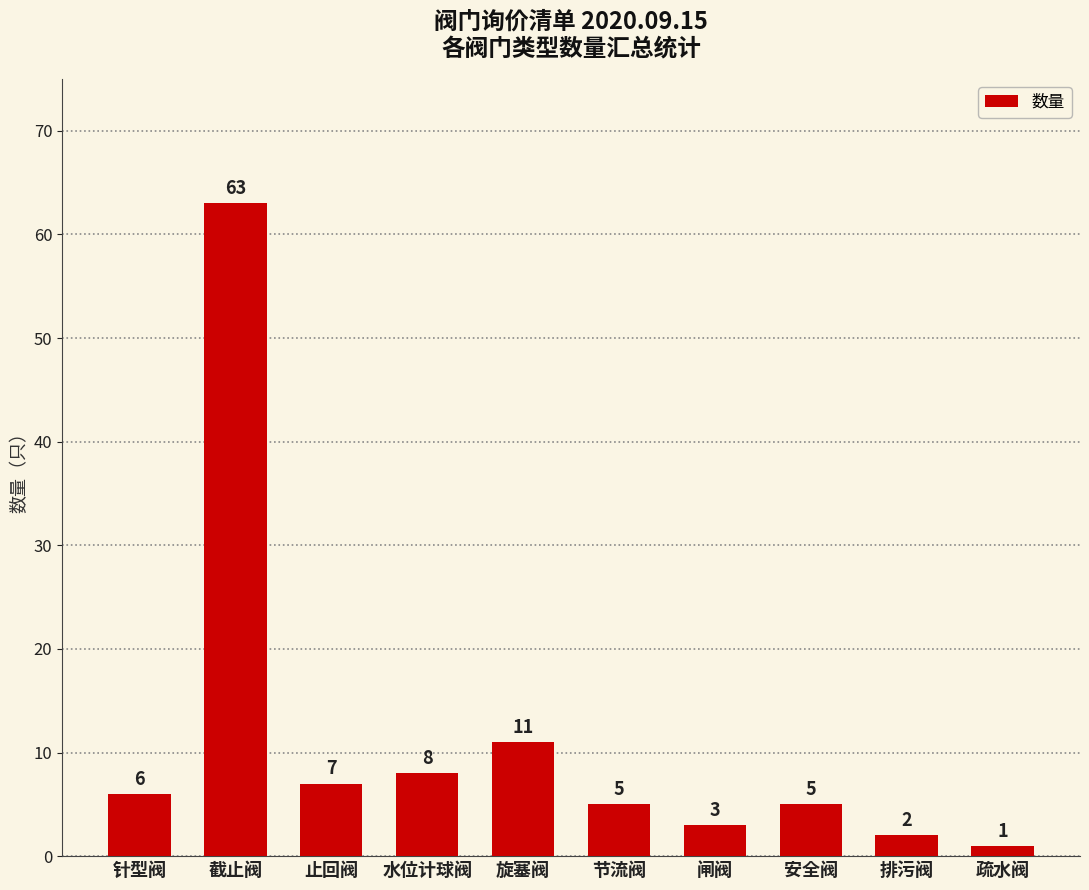

The value at 排污阀 is 2. True or false?

True